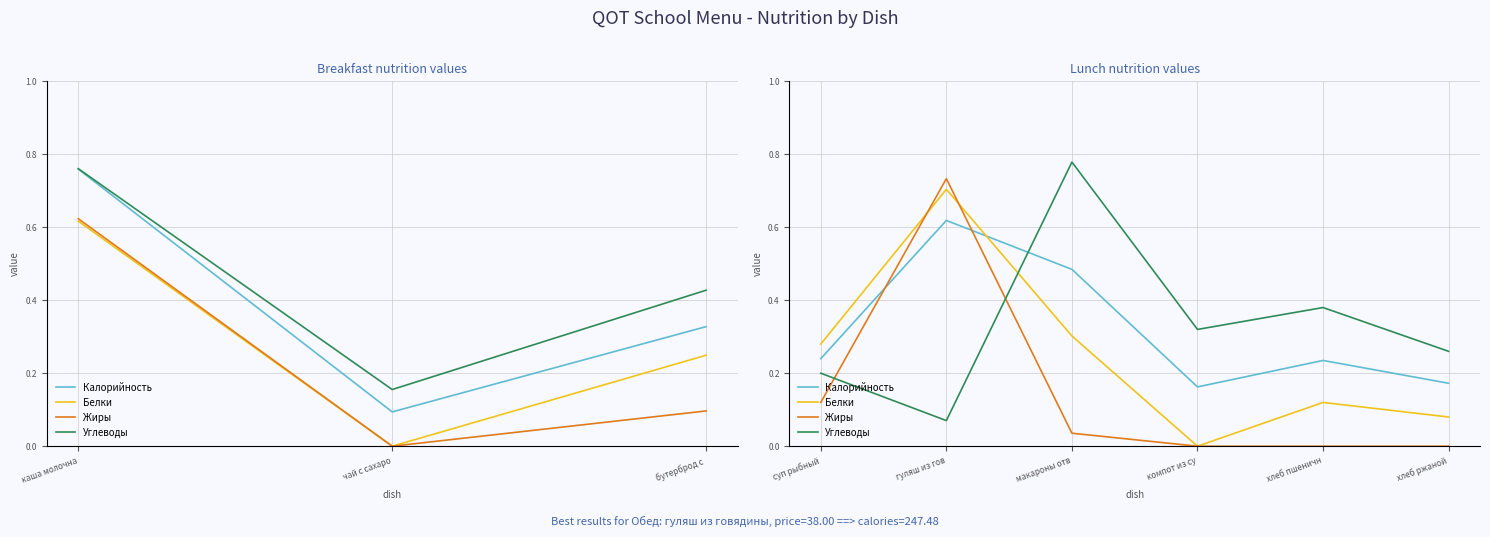

True or false: Углеводы has a value of 0.4 at компот из су.

False